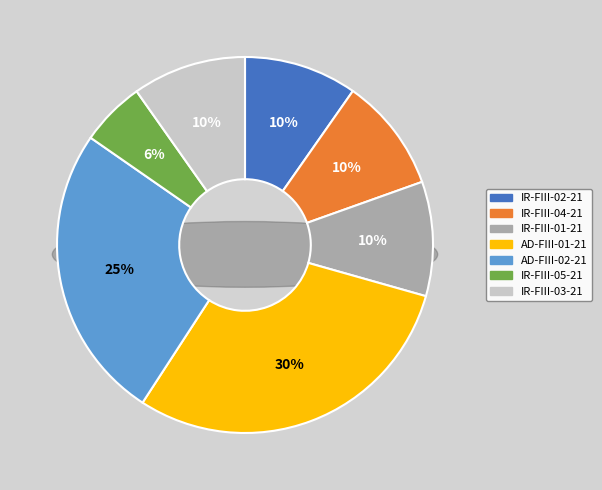

True or false: IR-FIII-04-21 accounts for 10% of the total.

True